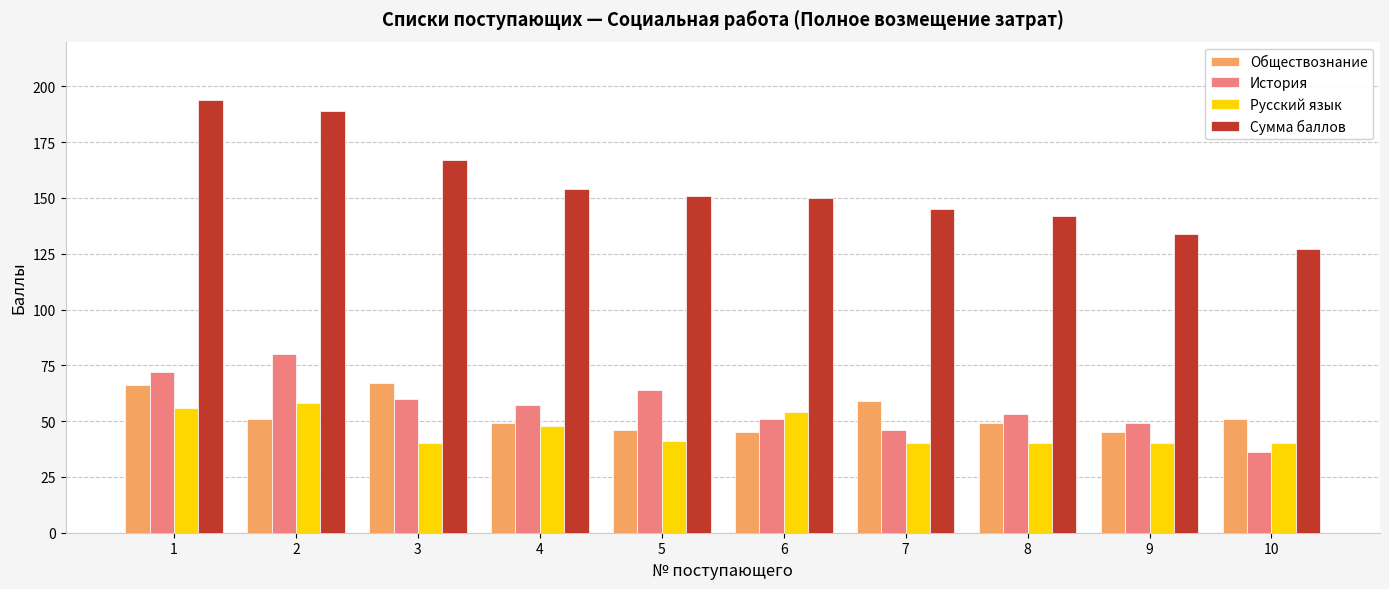

What is the sum of the История values at 4 and 7?

103